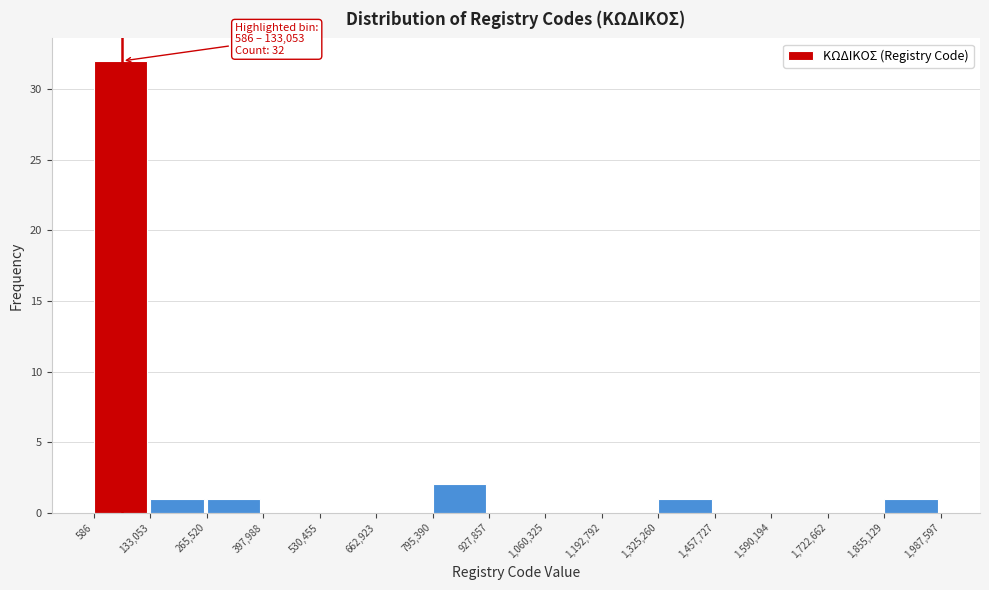

Which range on the x-axis has the tallest bar?

586 to 133,053